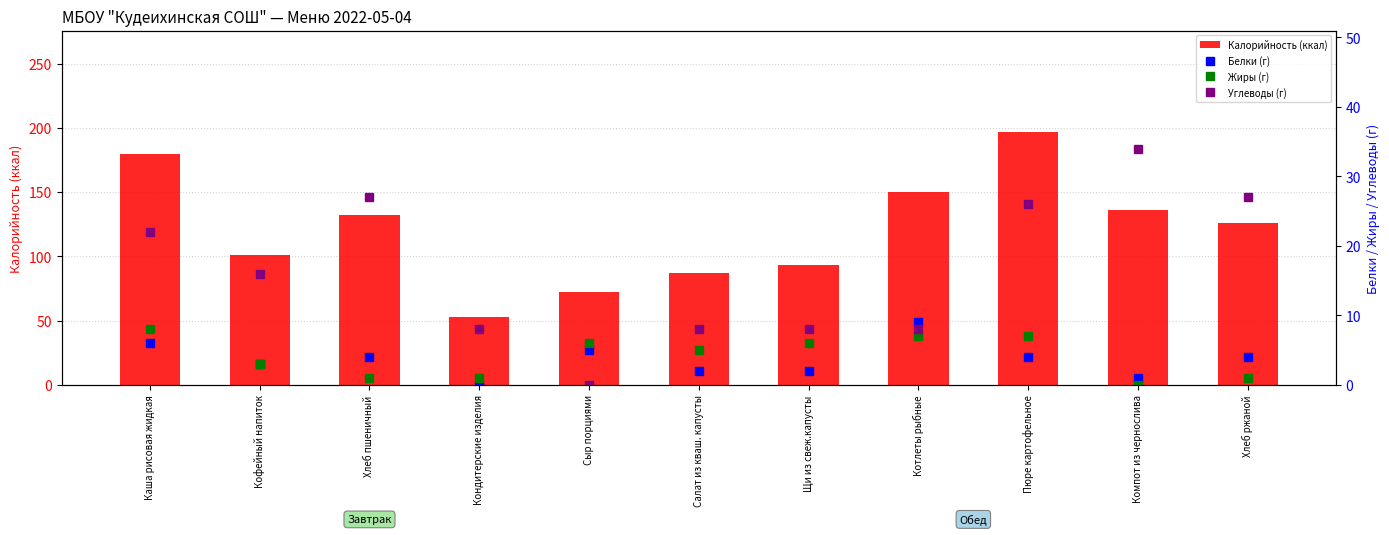

At which category is the sum across all series the highest?

Пюре картофельное